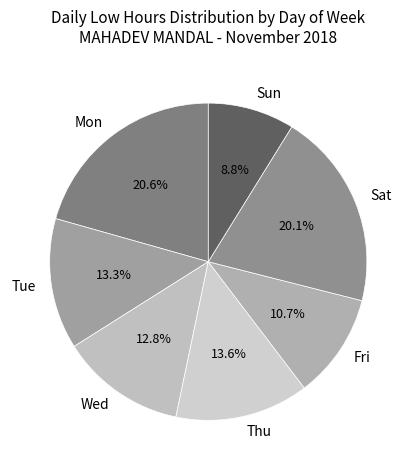

Is it true that Tue is 22% of the pie?

False